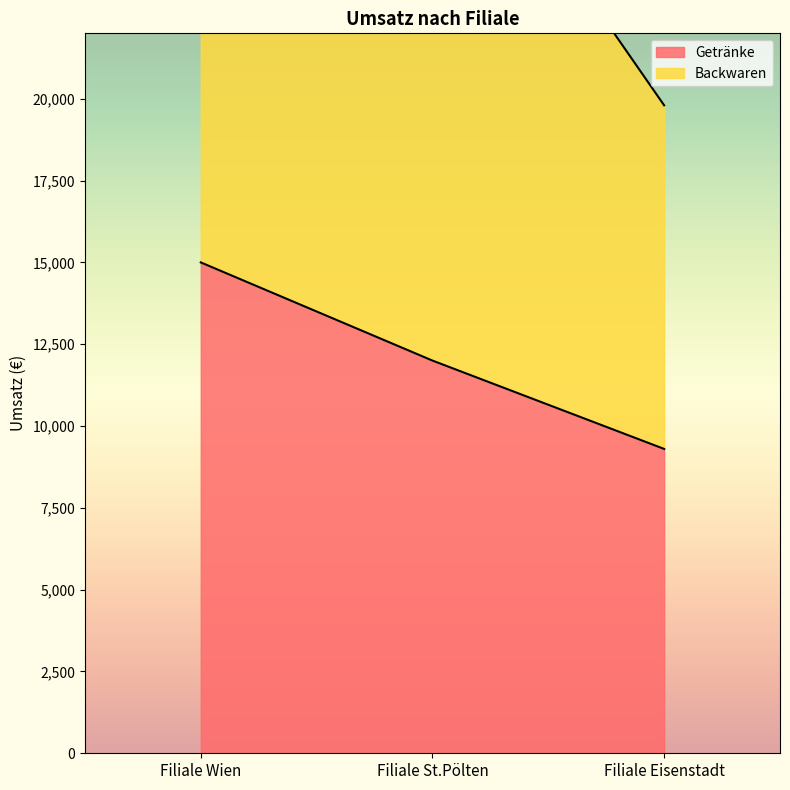

Rank the categories by value from highest to lowest.

Filiale Wien, Filiale St.Pölten, Filiale Eisenstadt